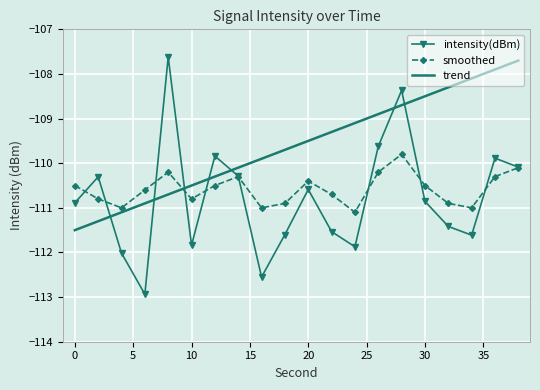

Which series has the widest spread of values?

intensity(dBm)